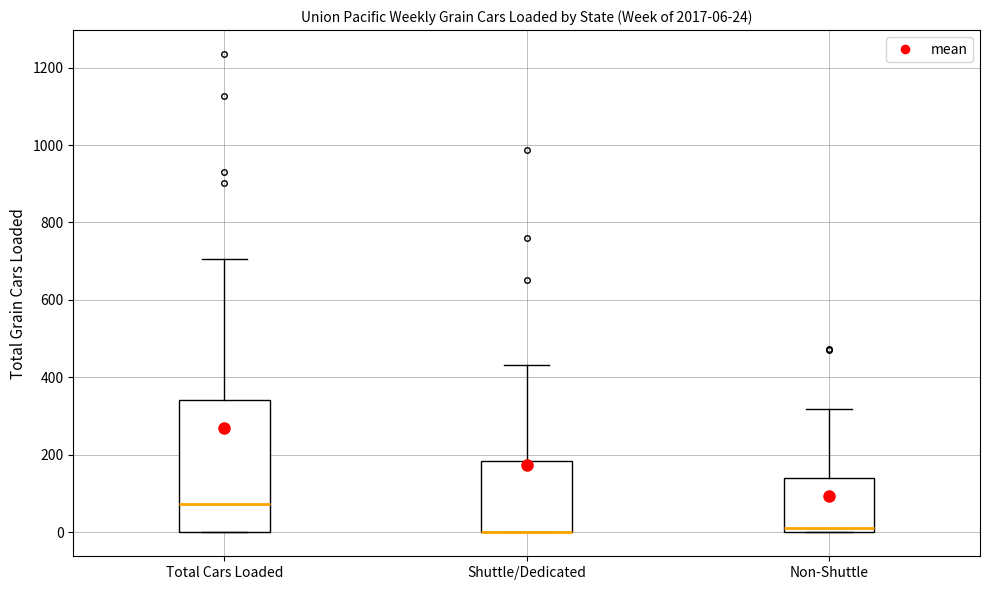

Comparing the boxes themselves (not the whiskers), which one is the tallest?

Total Cars Loaded